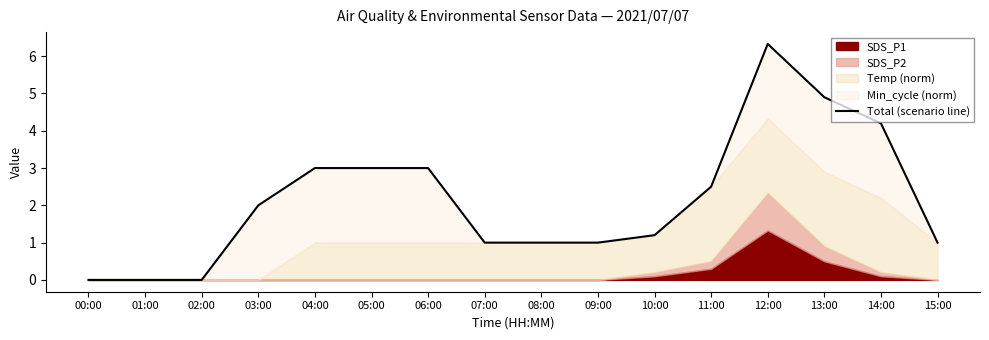

How many positive values are there?

13